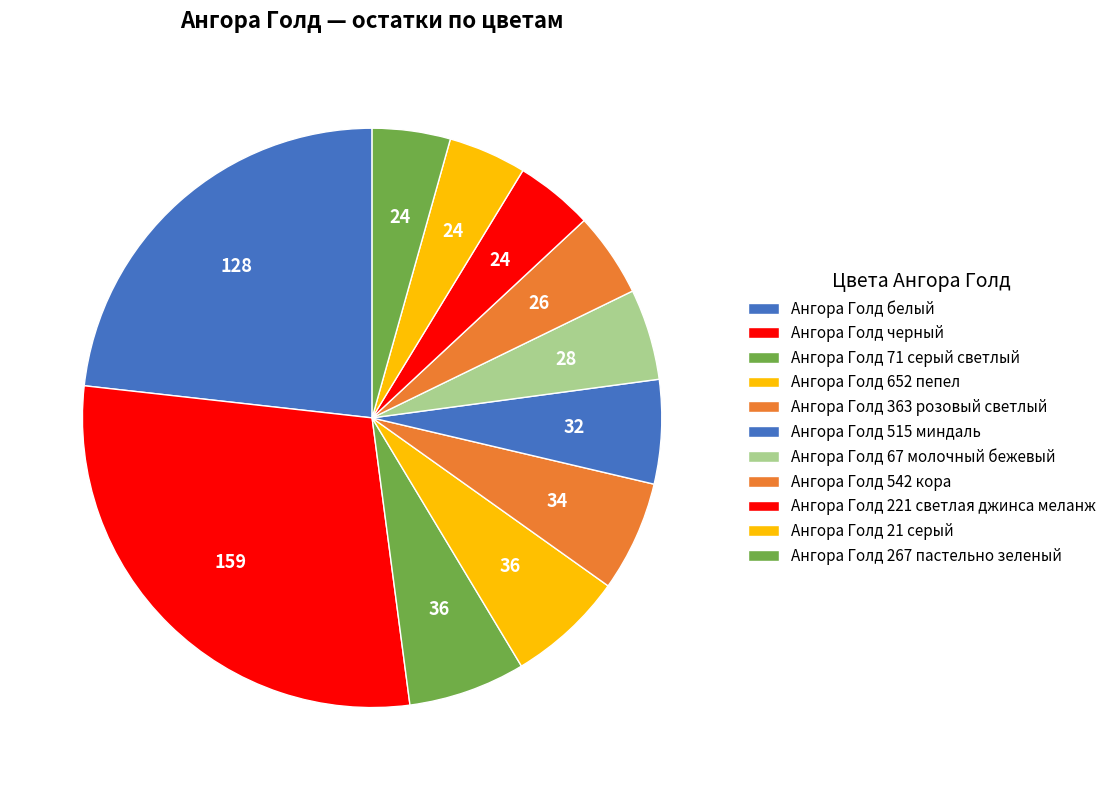

To the nearest percent, what portion does Ангора Голд 67 молочный бежевый represent?

5%